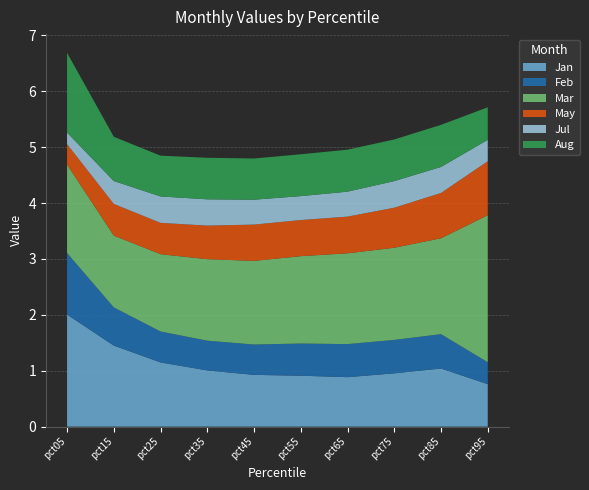

Reading left to right, what are all the values shown in this chart?

Jan: 2.0	1.5	1.1	1.0	0.9	0.9	0.9	1.0	1.0	0.8
Feb: 1.1	0.7	0.6	0.5	0.5	0.6	0.6	0.6	0.6	0.4
Mar: 1.6	1.3	1.4	1.5	1.5	1.6	1.6	1.6	1.7	2.6
May: 0.4	0.6	0.6	0.6	0.6	0.6	0.7	0.7	0.8	1.0
Jul: 0.2	0.4	0.5	0.5	0.4	0.4	0.4	0.5	0.5	0.4
Aug: 1.4	0.8	0.7	0.7	0.7	0.7	0.8	0.7	0.8	0.6